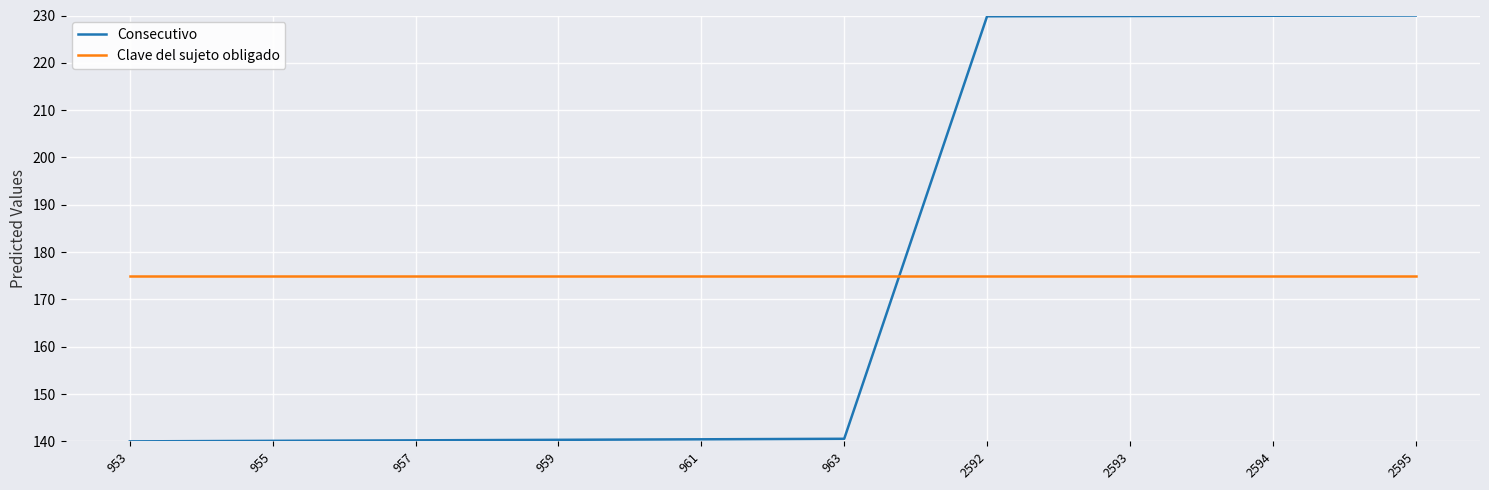

Read the Consecutivo value at 2592.

229.8